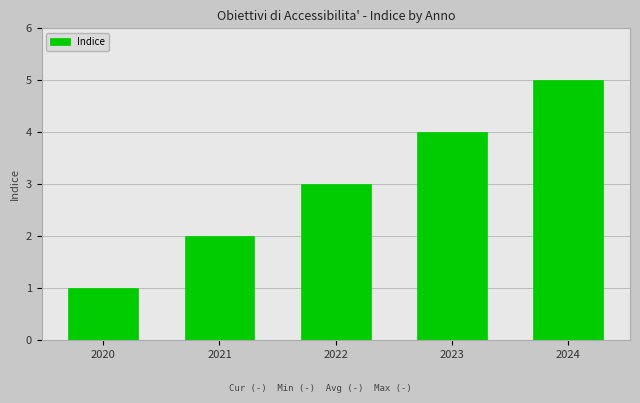

List the labels in order of value, smallest first.

2020, 2021, 2022, 2023, 2024